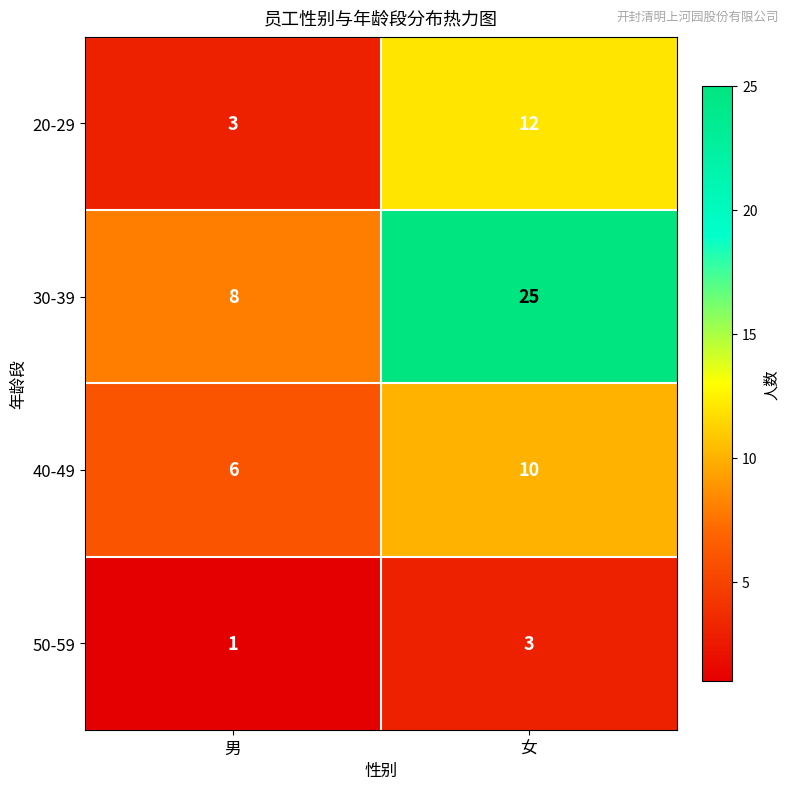

The 50-59 series shows 3 at 女. True or false?

True